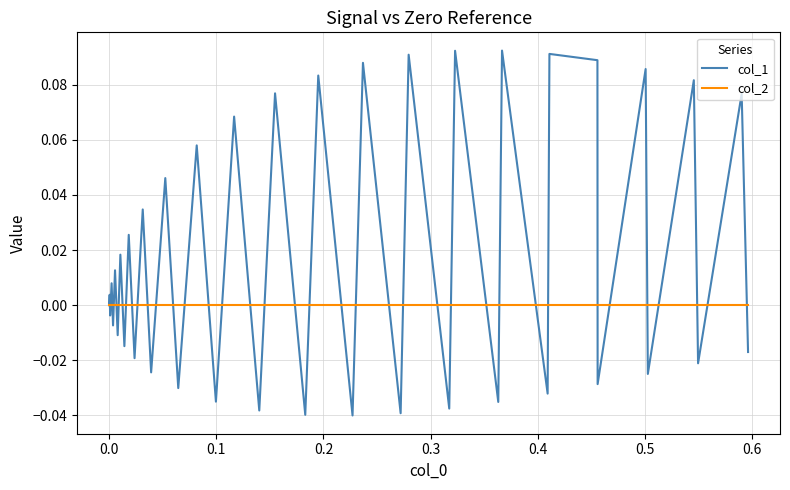

Which series has the largest total across all categories?

col_1